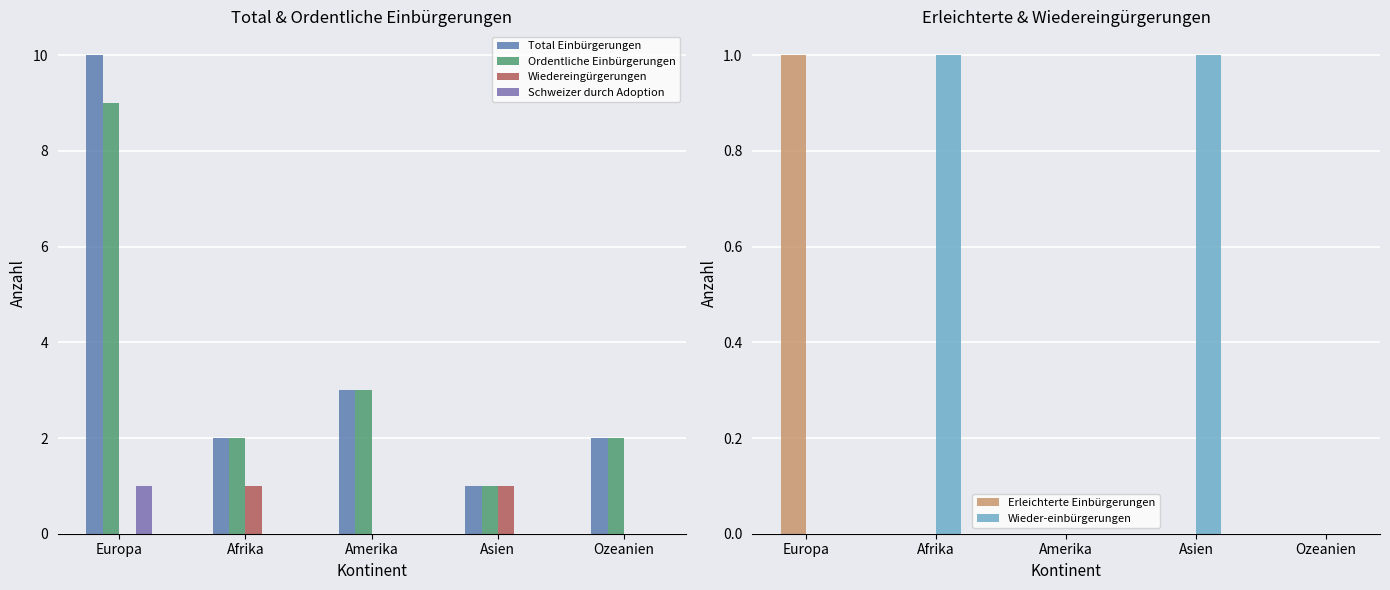

What are all the series names shown in the legend?

Total Einbürgerungen, Ordentliche Einbürgerungen, Wiedereingürgerungen, Schweizer durch Adoption, Erleichterte Einbürgerungen, Wieder-einbürgerungen